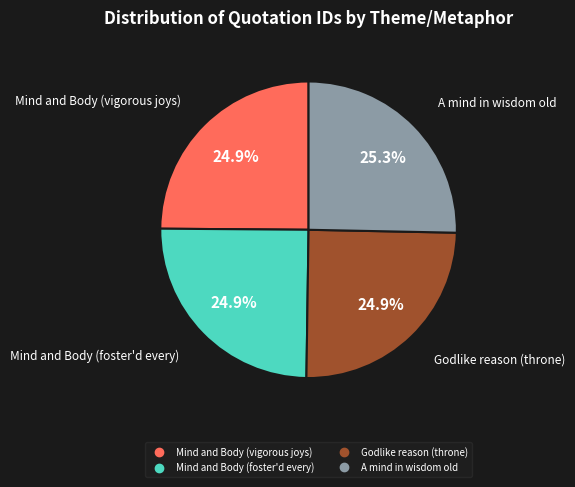

Is there a majority slice in this chart?

No